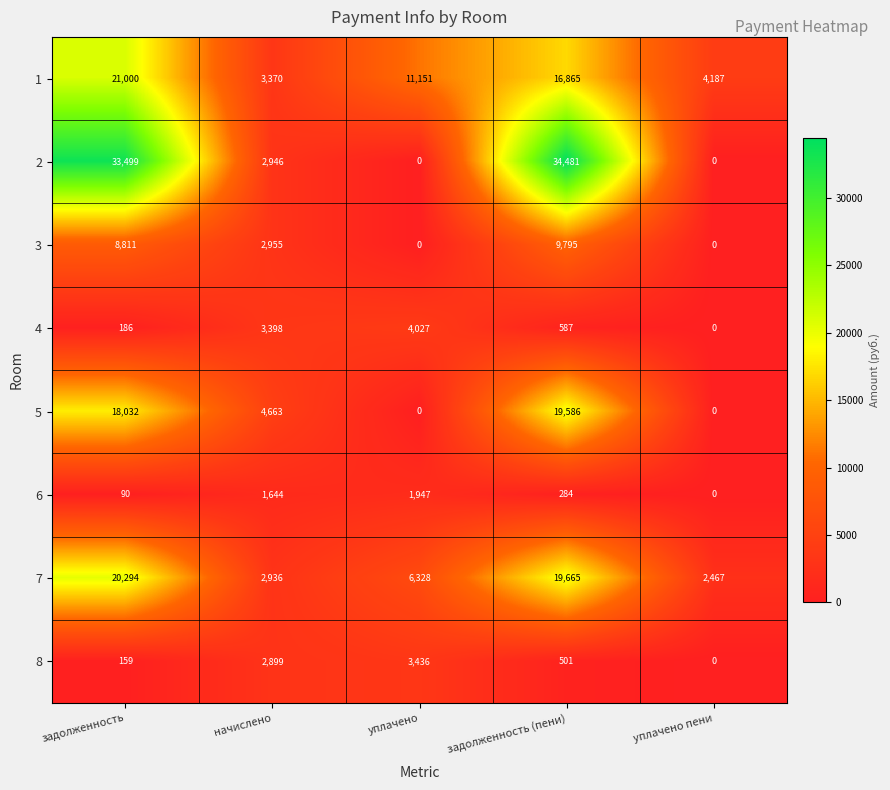

Which series has the largest range (max minus min)?

2